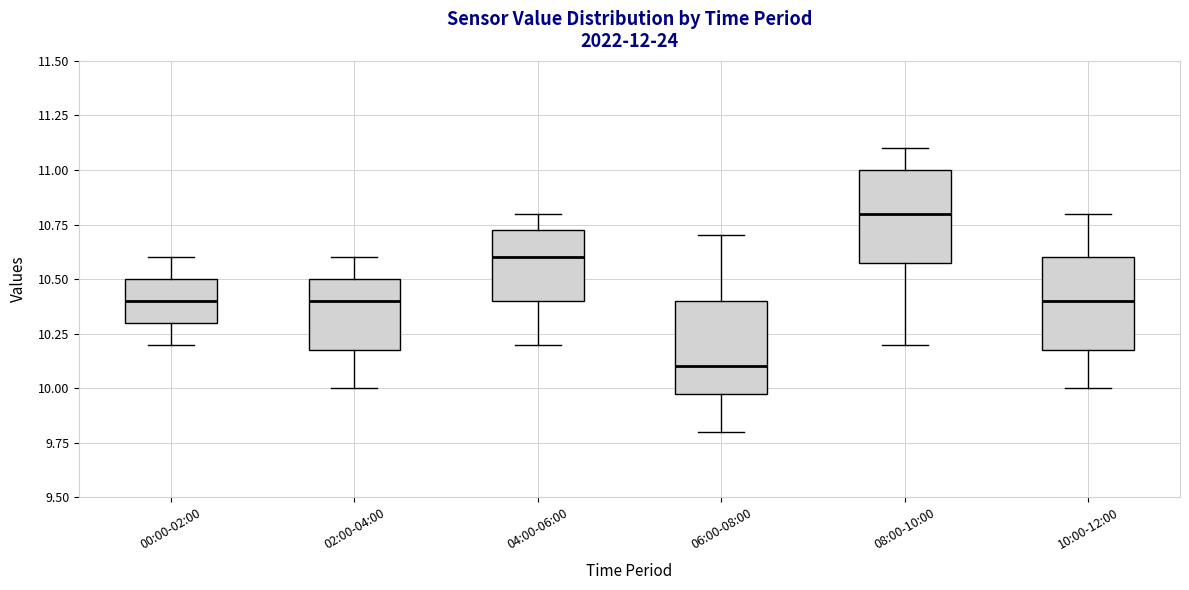

Reading left to right, read every box against the y-axis: the position of its median line, the range the box covers, and the ends of its whiskers. The values are not printed on the chart, so give them approximately, as read against the axis.

00:00-02:00: median 10.40, box 10.30 to 10.50, whiskers 10.20 to 10.60
02:00-04:00: median 10.40, box 10.20 to 10.50, whiskers 10.00 to 10.60
04:00-06:00: median 10.60, box 10.40 to 10.75, whiskers 10.20 to 10.80
06:00-08:00: median 10.10, box 10.00 to 10.40, whiskers 9.80 to 10.70
08:00-10:00: median 10.80, box 10.60 to 11.00, whiskers 10.20 to 11.10
10:00-12:00: median 10.40, box 10.20 to 10.60, whiskers 10.00 to 10.80